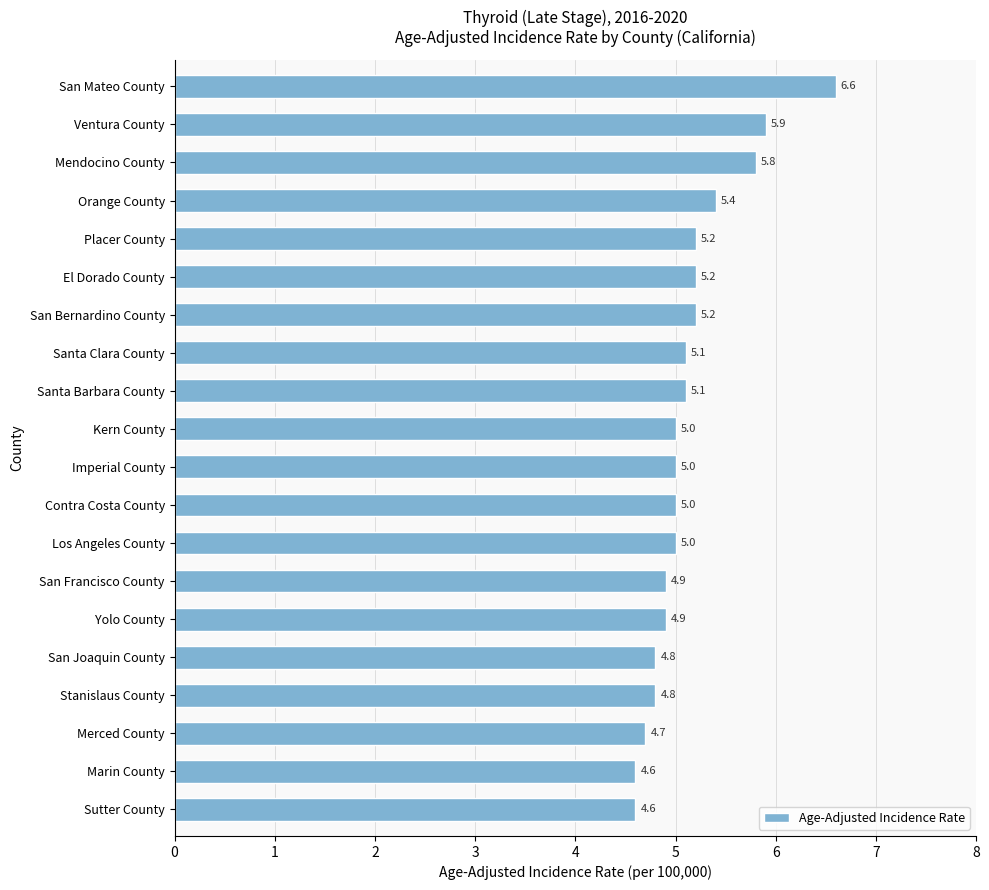

What position from the bottom is San Bernardino County?

14